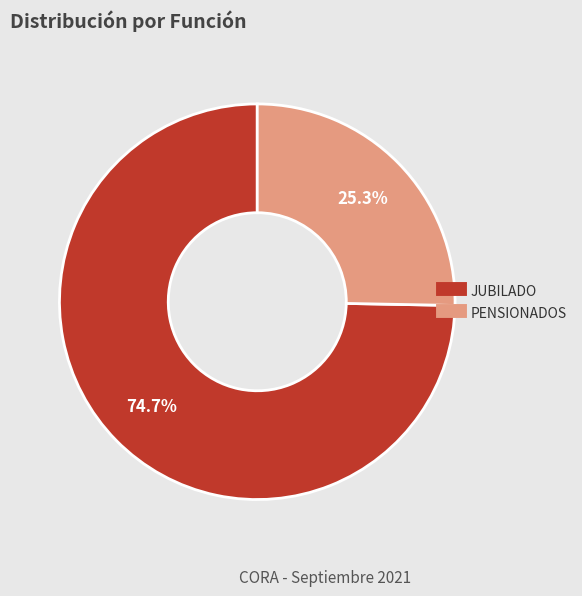

To the nearest percent, what is the difference between the largest and smallest slice percentages?

49%